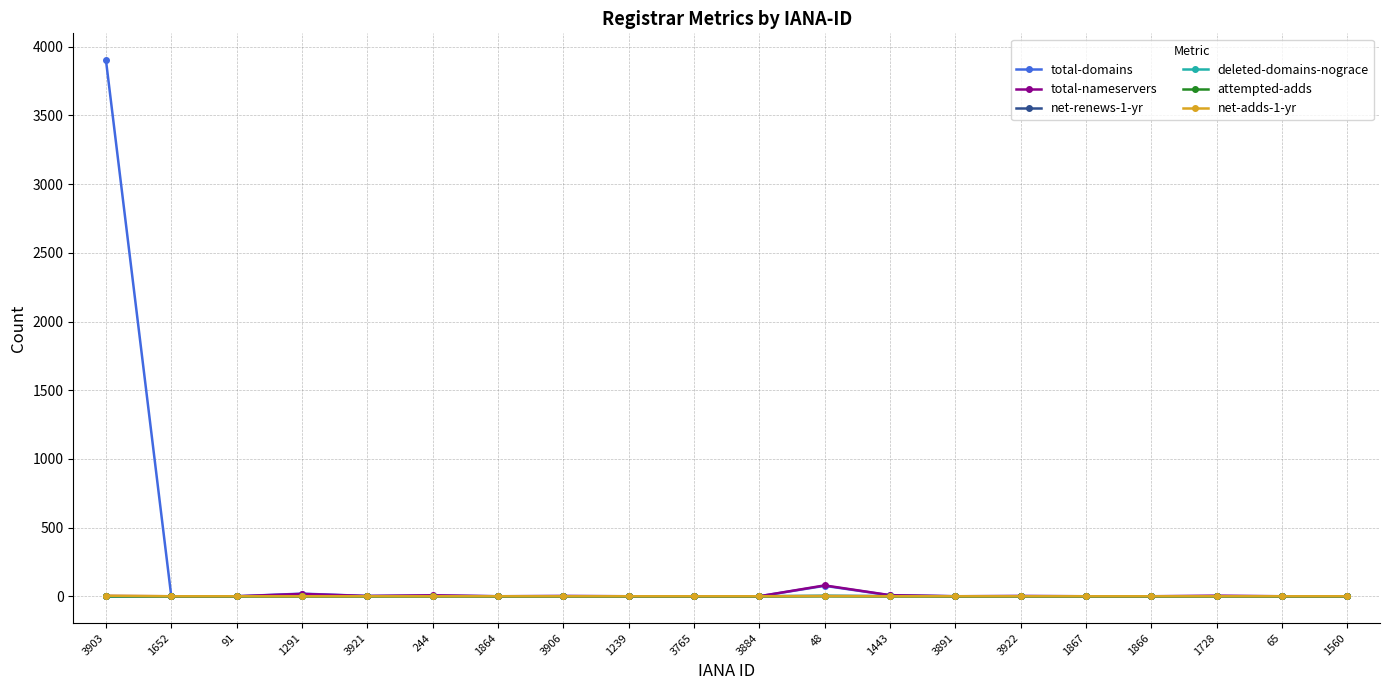

Count the number of data series in this chart.

6